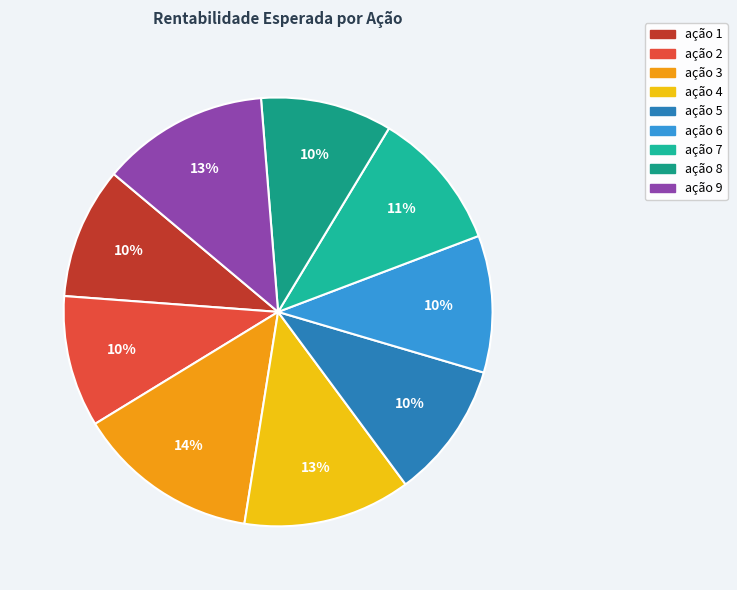

To the nearest percent, what is the difference between the ação 3 and ação 8 slice percentages?

4%